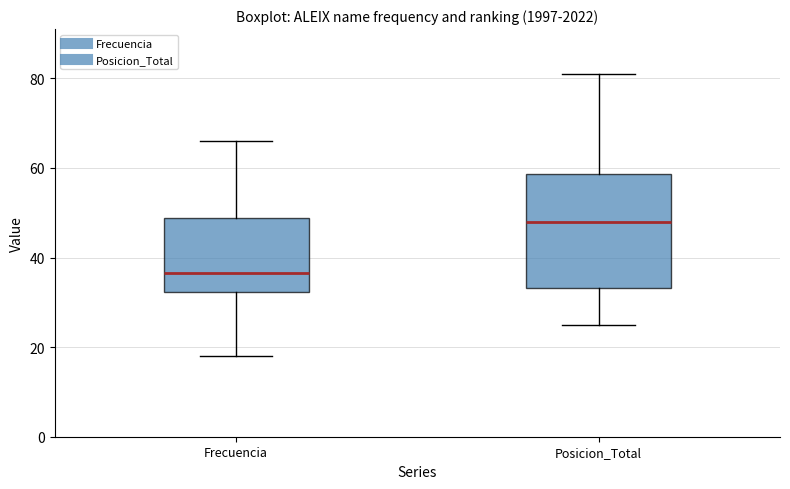

Where is the upper edge of the box for Posicion_Total on the y-axis? The values are not printed on the chart, so give them approximately, as read against the axis.

58